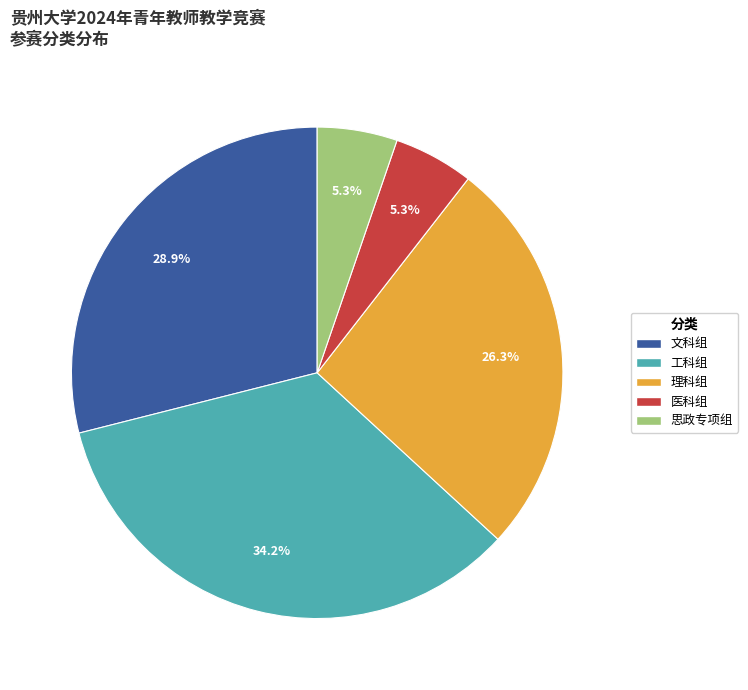

Is the sum of 理科组 and 医科组 greater than half?

No